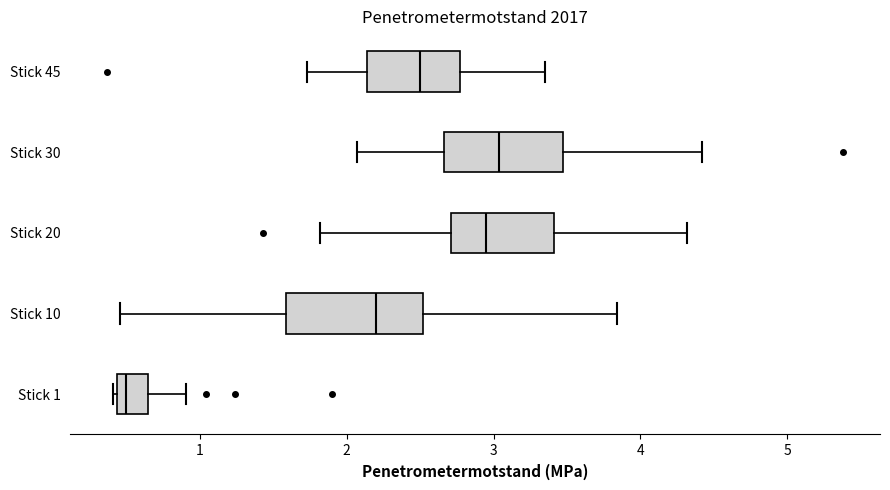

Where is the left edge of the box for Stick 10 on the x-axis? The values are not printed on the chart, so give them approximately, as read against the axis.

1.6